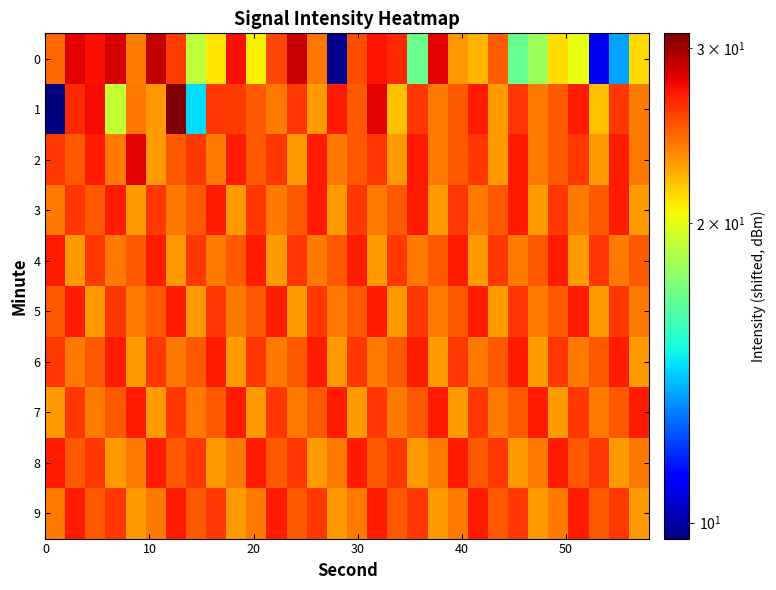

How many series are shown in this chart?

10